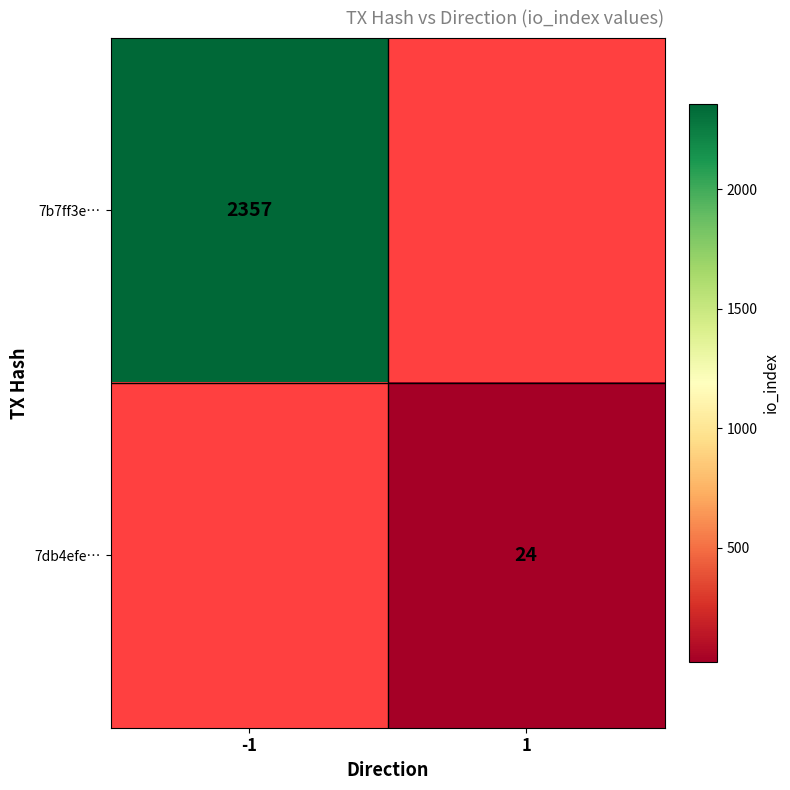

Which has a higher value, 1 or -1?

-1